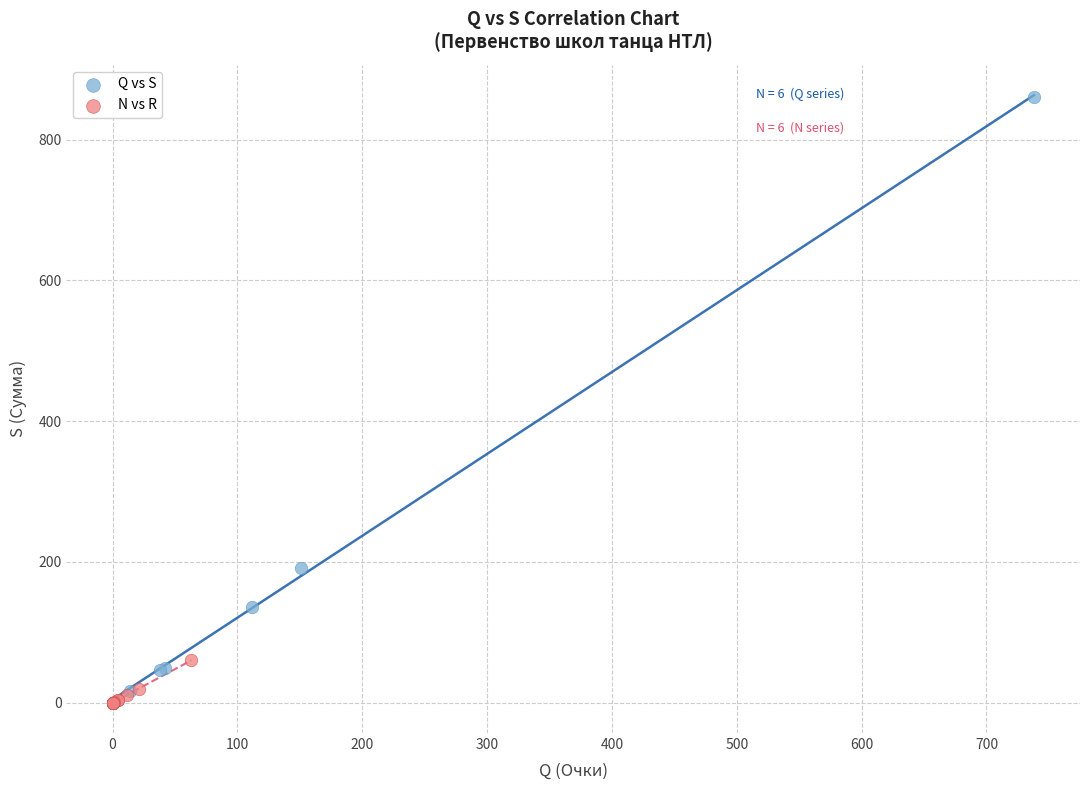

Which series has the widest spread of Y values?

Q vs S